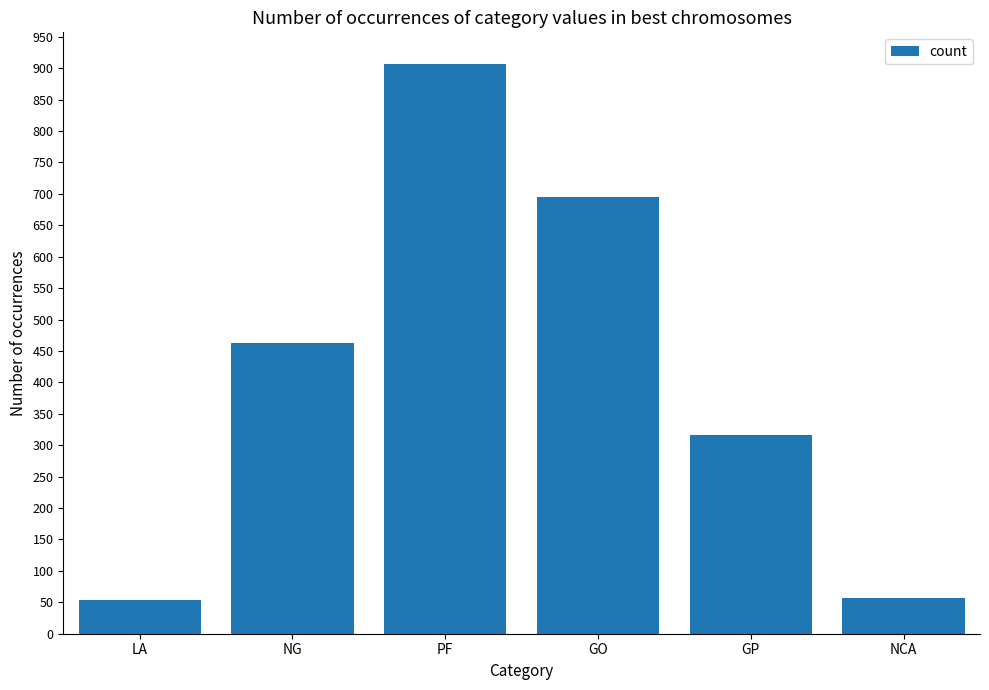

What is the sum of the values at LA and GP?

370